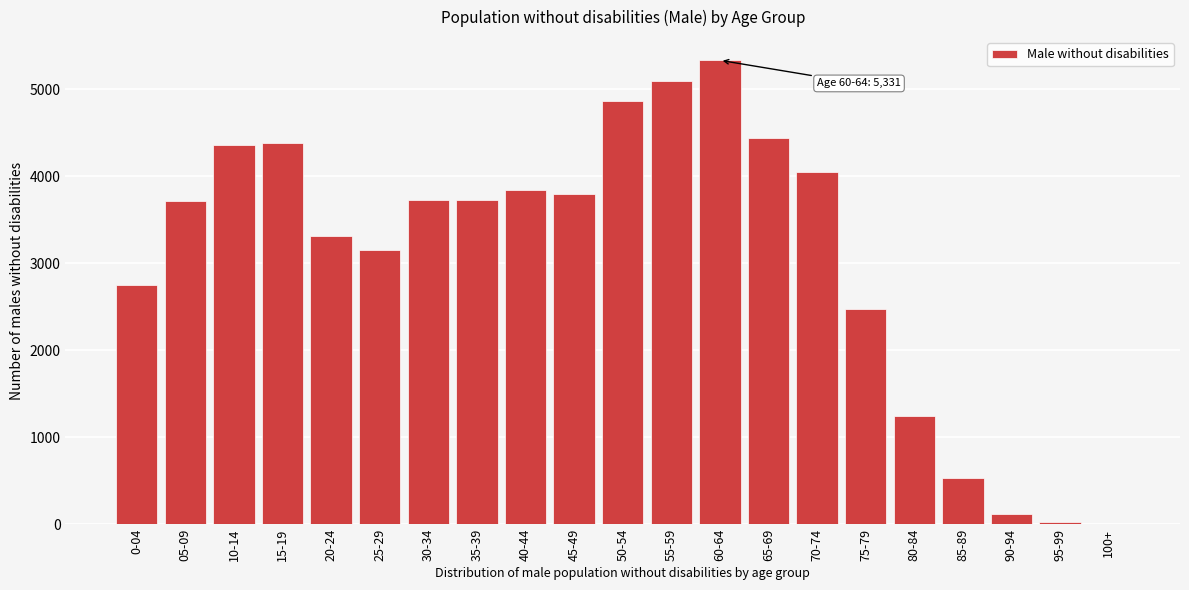

The value at 15-19 is 4382. True or false?

True